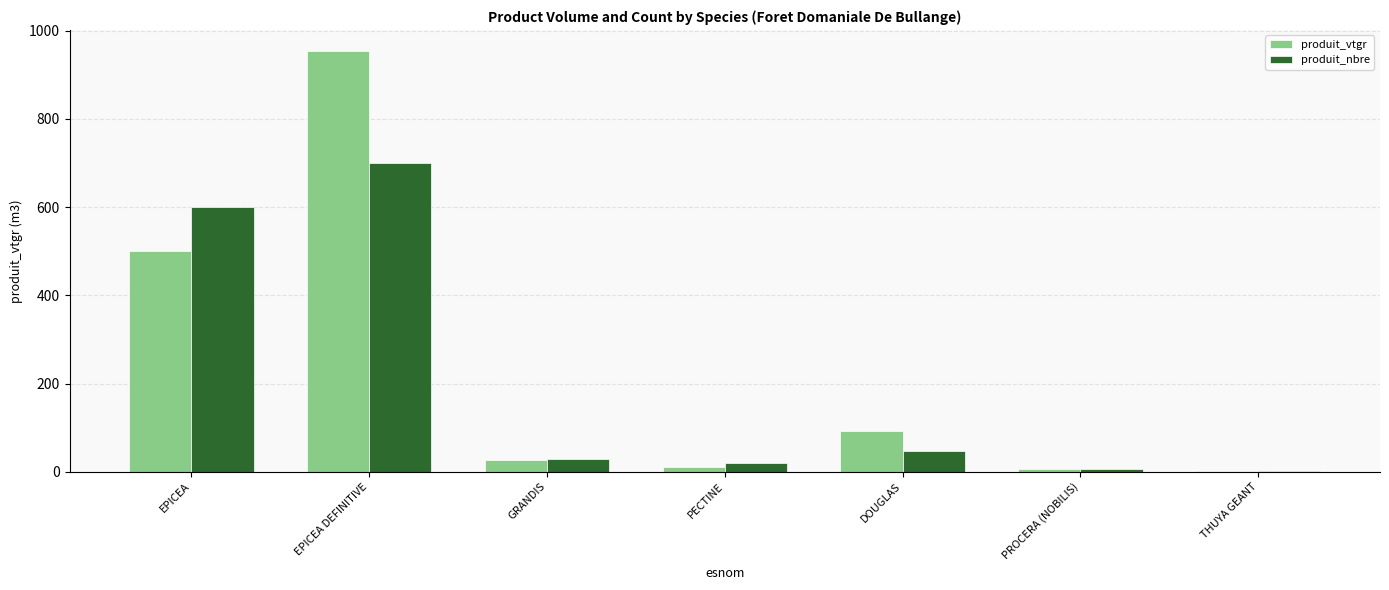

What are all the series names shown in the legend?

produit_vtgr, produit_nbre